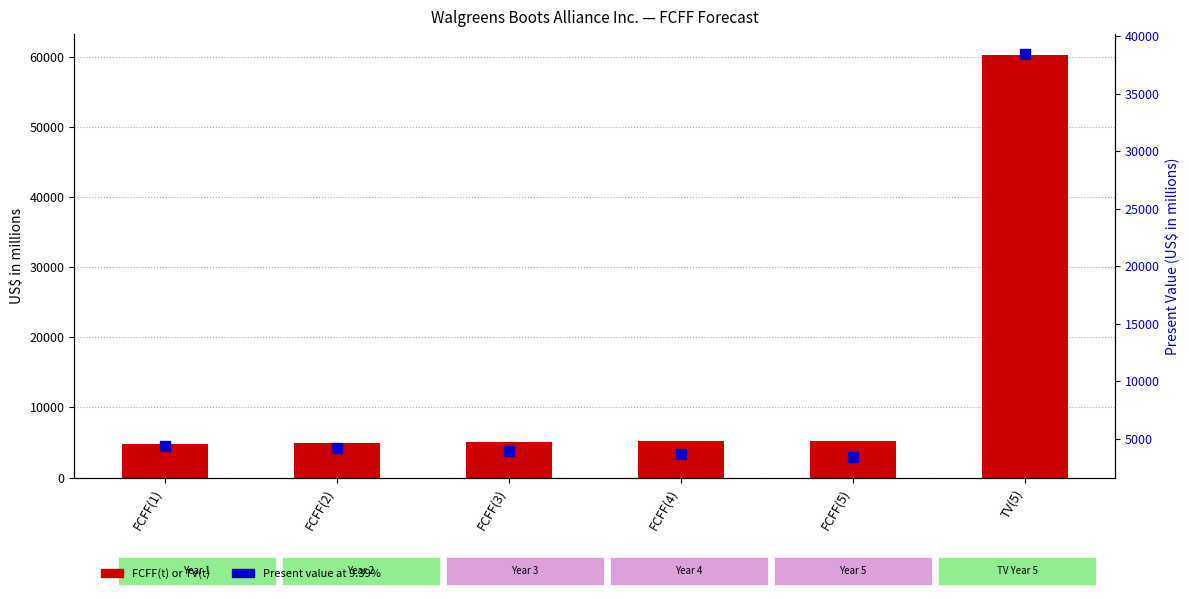

What are all the series names shown in the legend?

FCFF(t) or TV(t), Present value at 9.39%